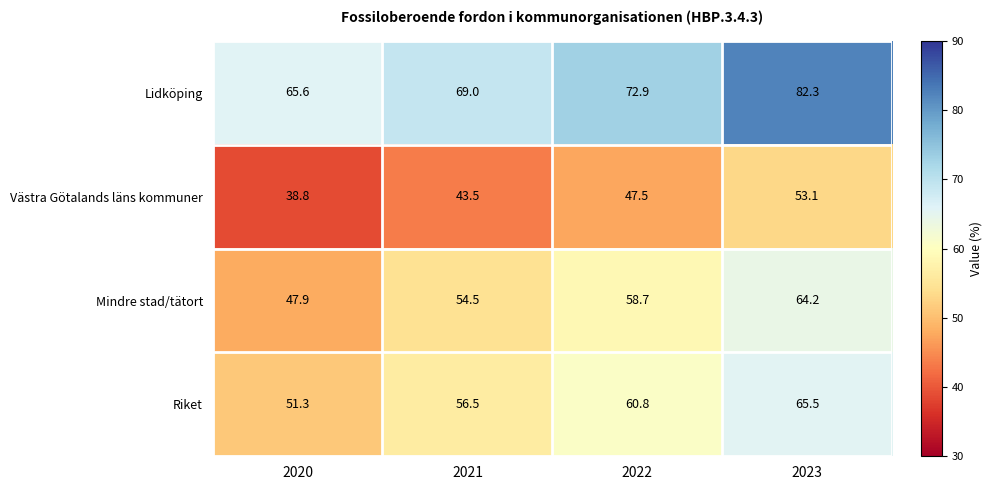

The Riket series shows 65.5 at 2023. True or false?

True